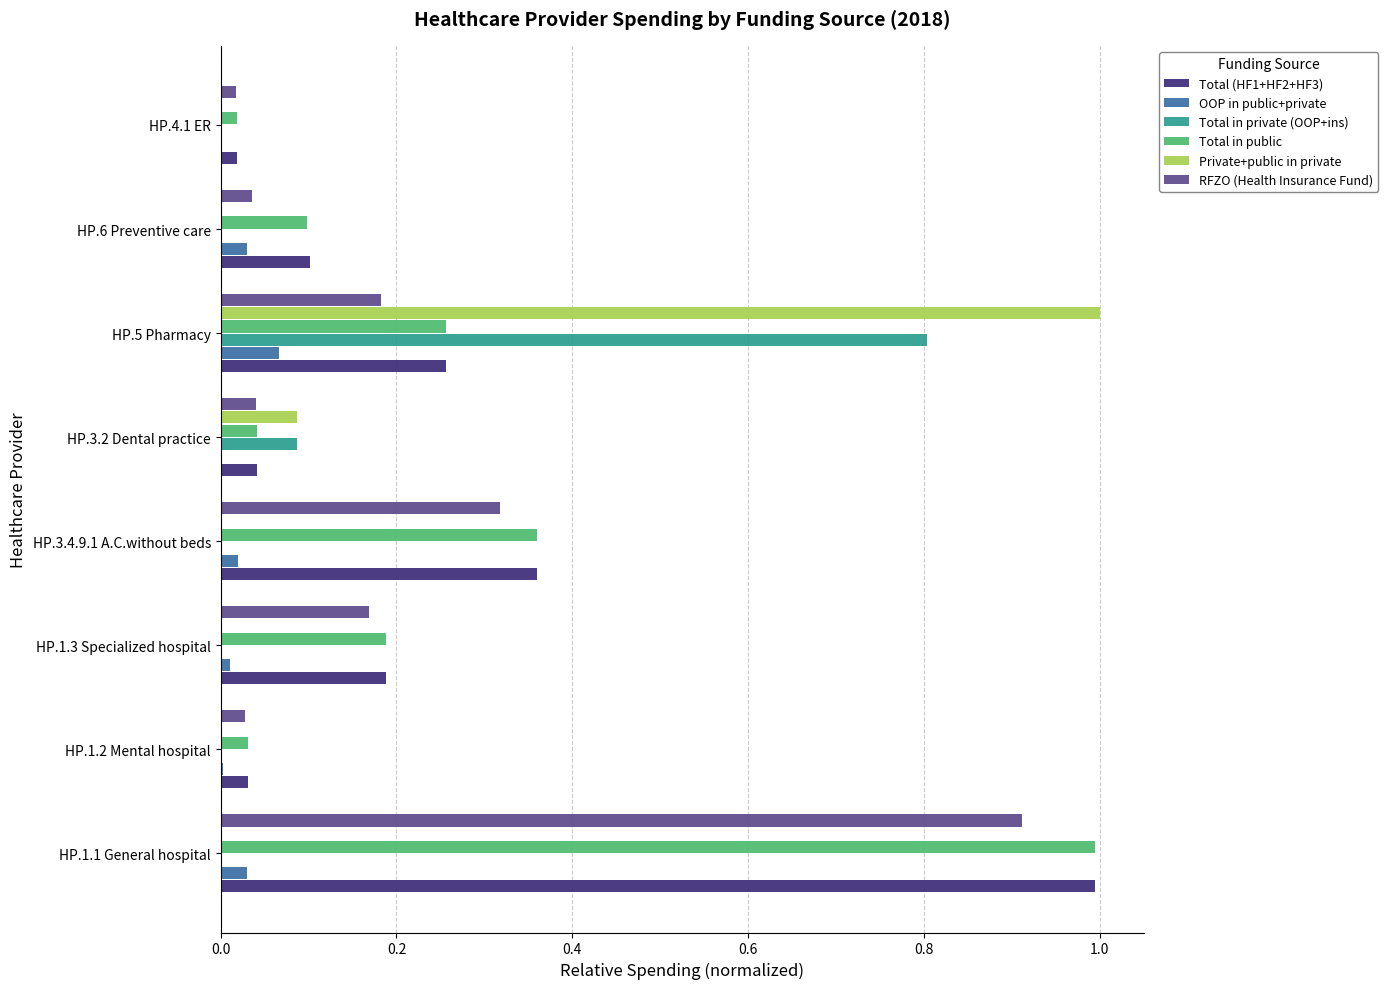

Which category has the highest value in the Total in public series?

HP.1.1 General hospital